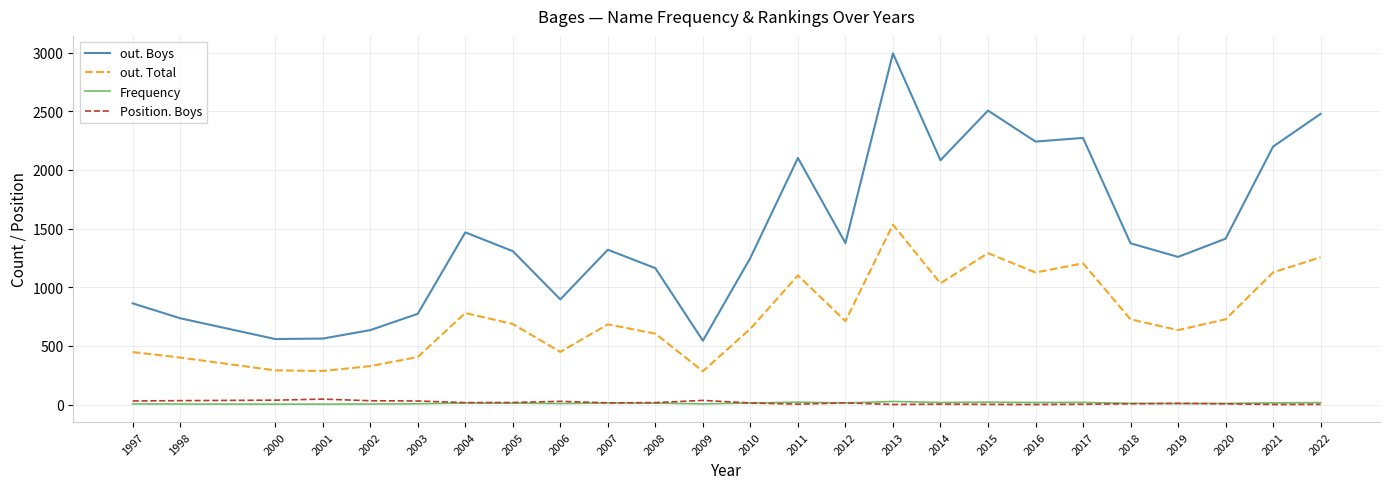

Does the chart display data point markers on the line(s)?

No